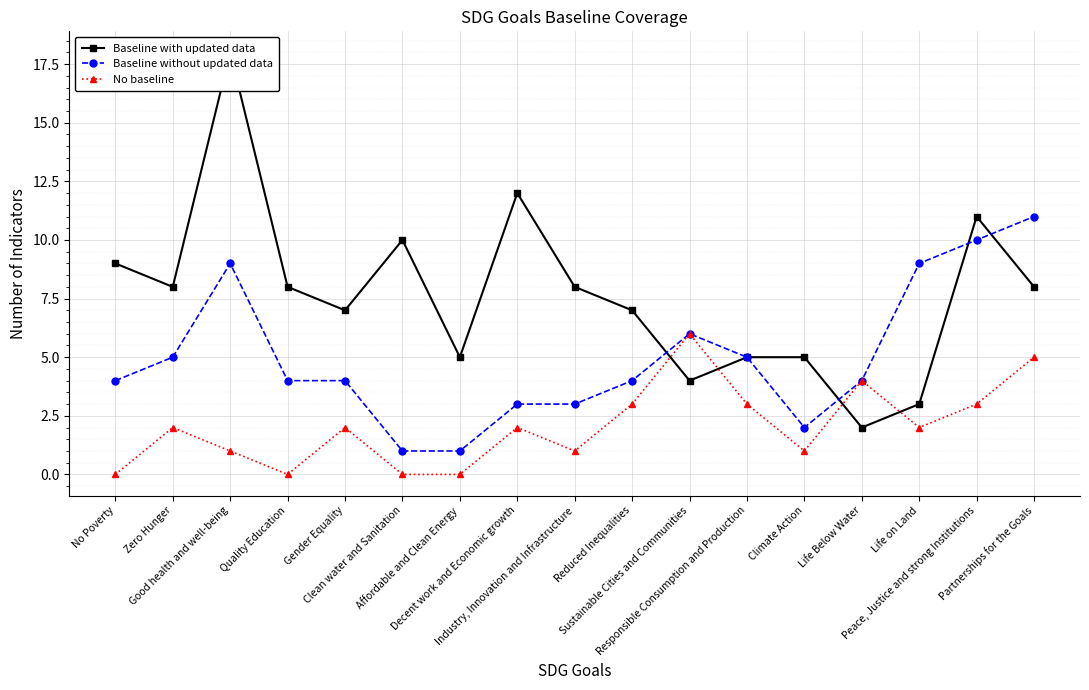

What is the label of the 2nd point from the left?

Zero Hunger